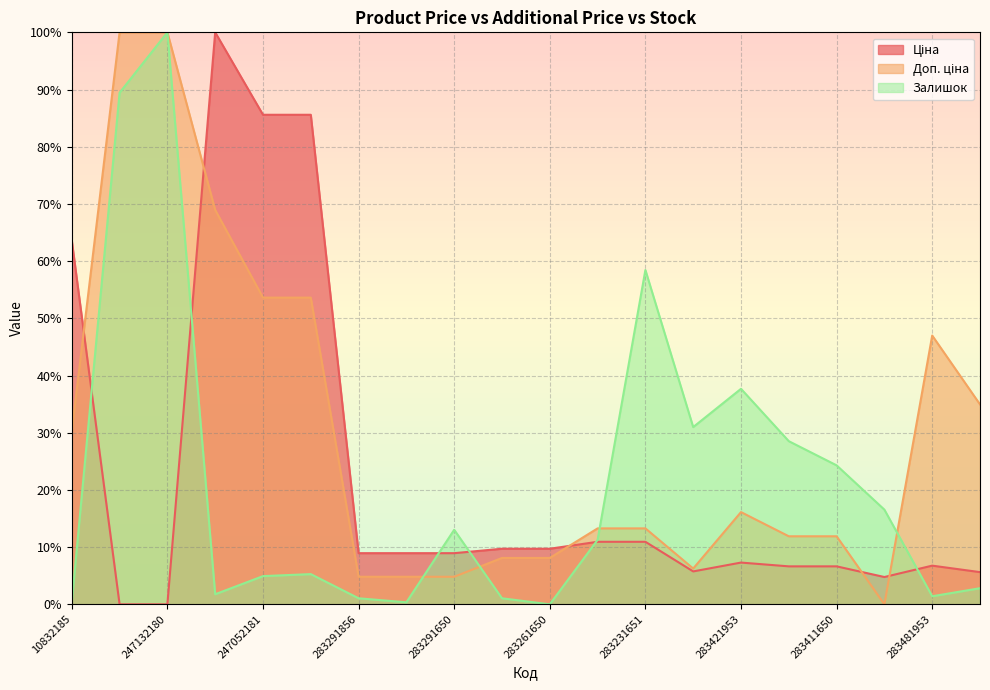

Rank the series by their maximum value, from highest to lowest.

Ціна, Доп. ціна, Залишок